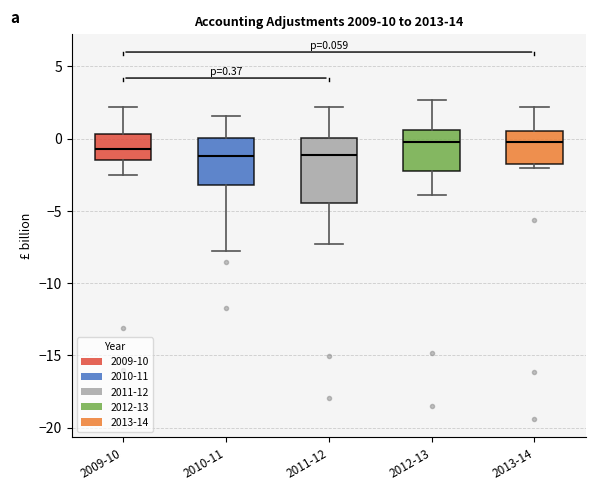

Which box is the tallest, from its lower edge to its upper edge?

2011-12